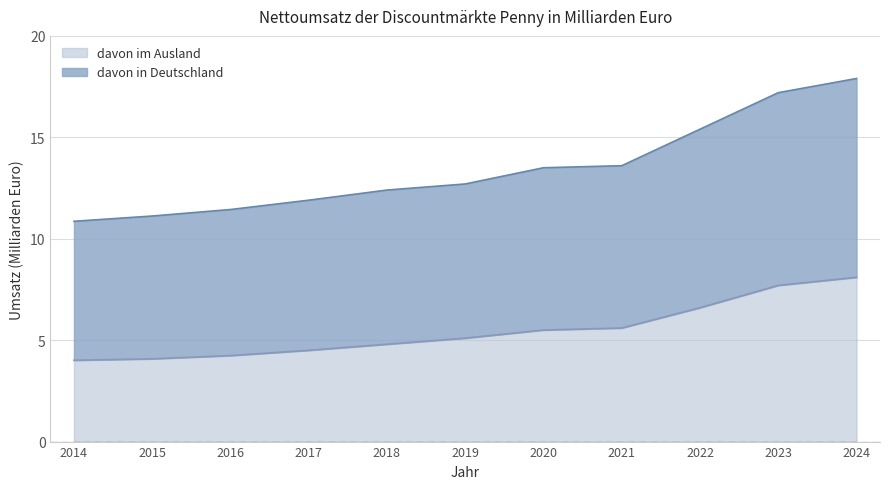

What value does the davon in Deutschland series have at 2018?

12.4